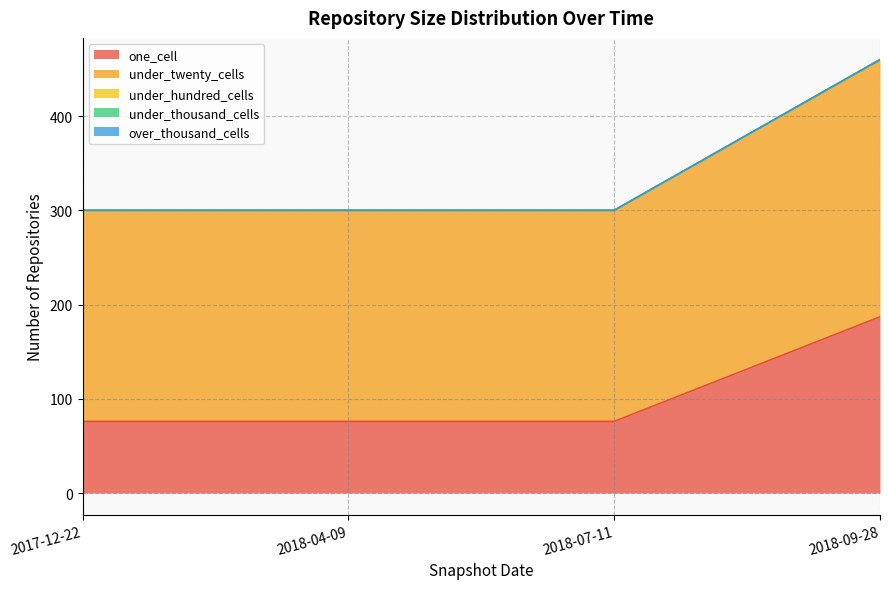

How many lines are shown in the chart?

5